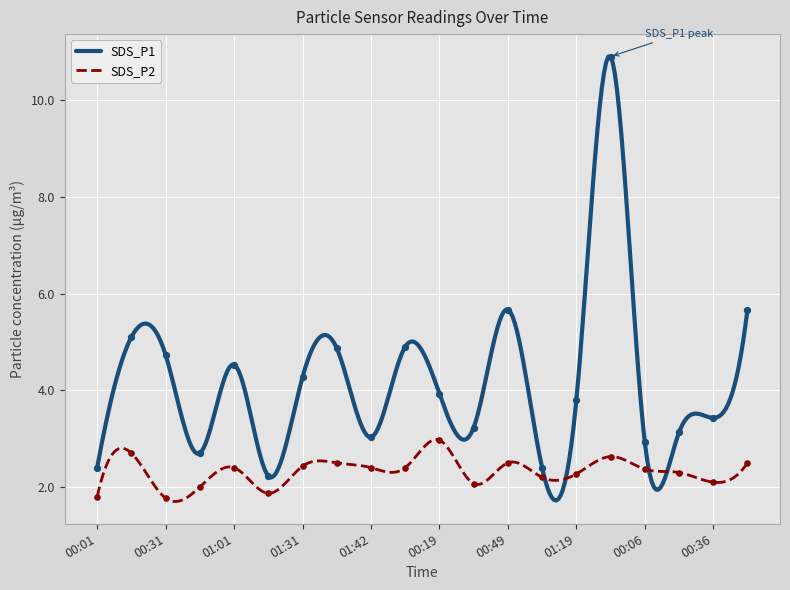

Is the value of SDS_P1 at 00:46 greater than the value of SDS_P2 at 01:39?

Yes